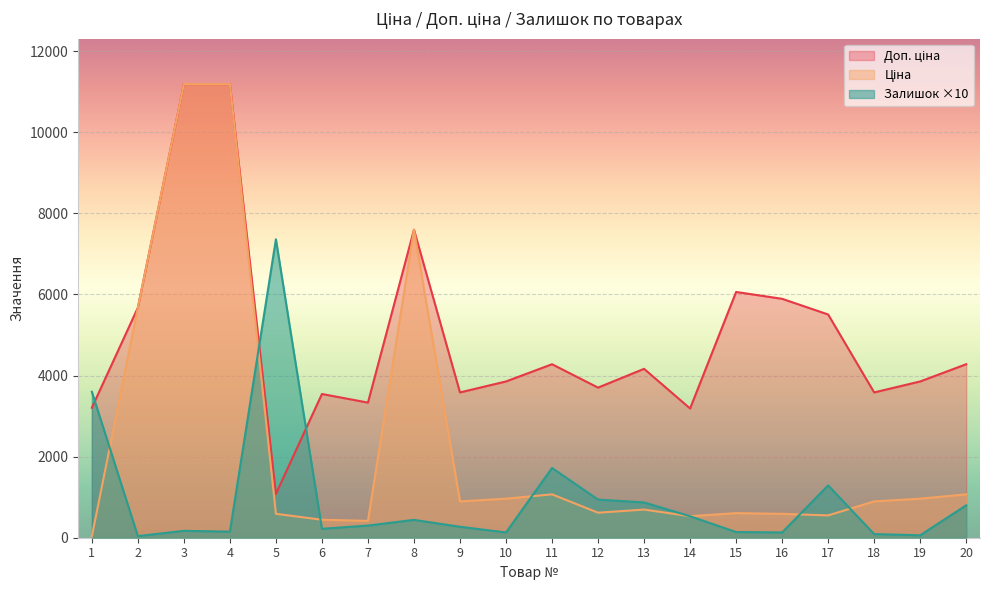

Which series has the largest total across all categories?

Доп. ціна